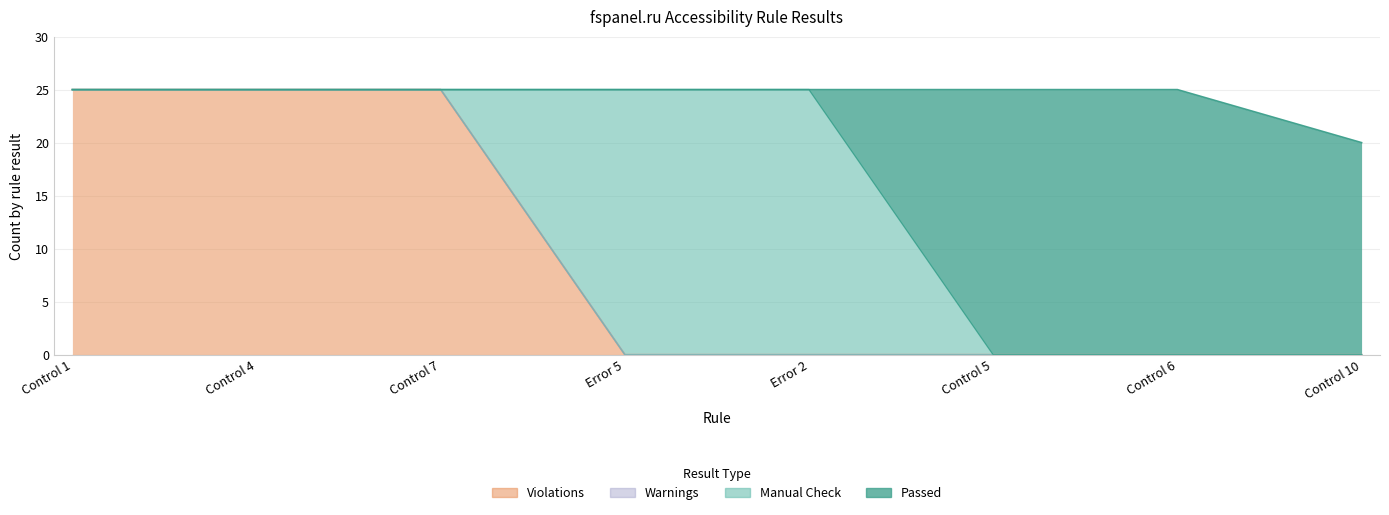

What is the difference between the Passed values at Control 4 and Control 6?

25